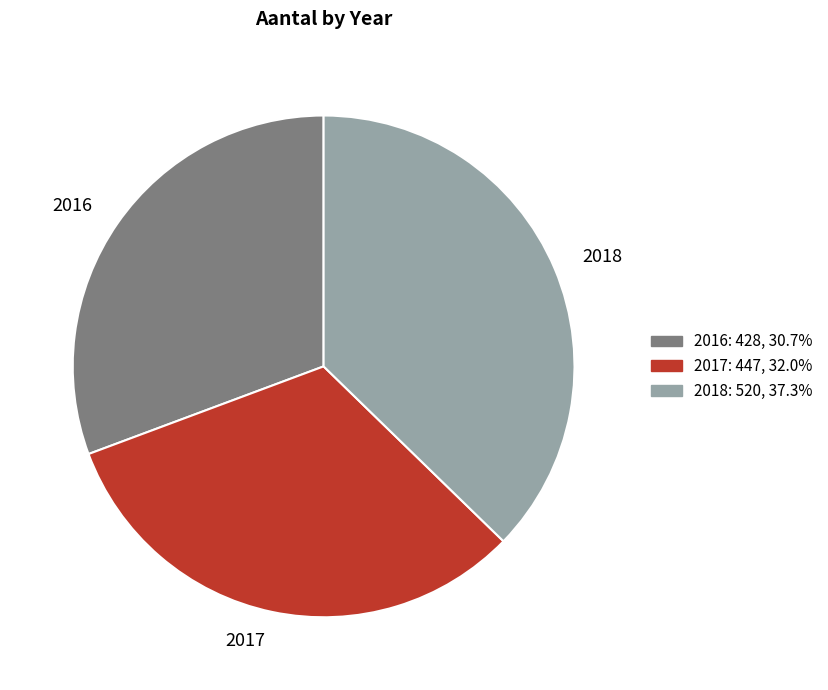

Which slice is the smallest?

2016